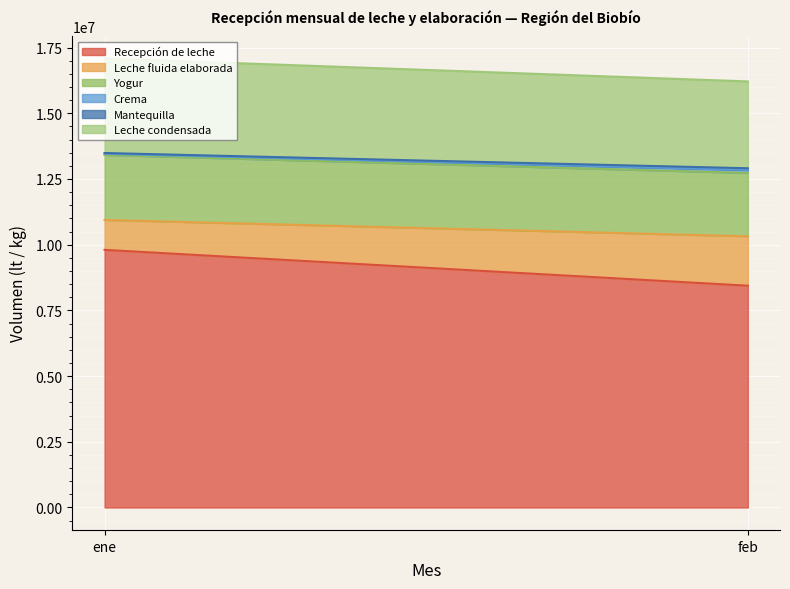

The value of Leche fluida elaborada at ene is 768546. True or false?

False